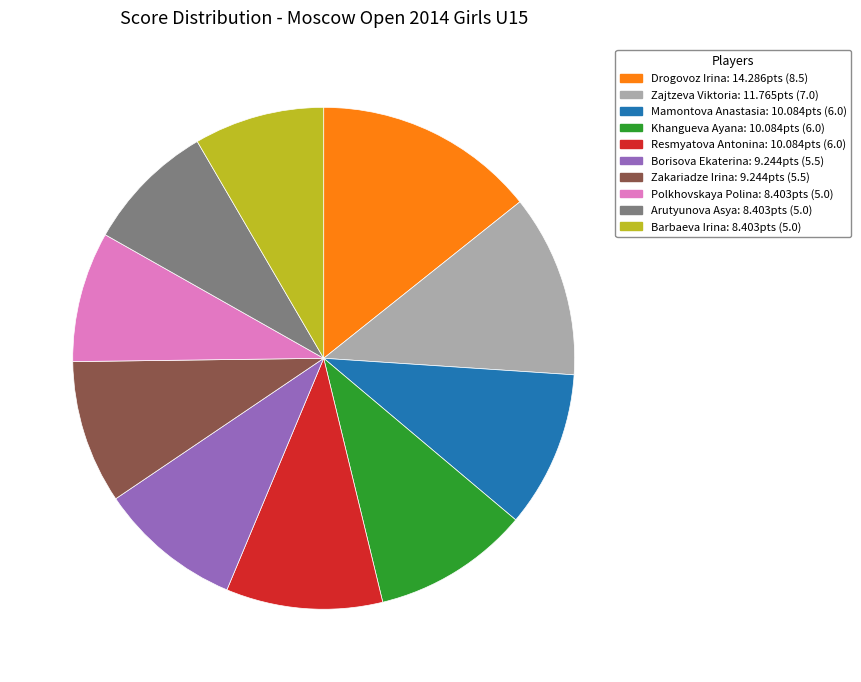

Approximately how many times larger is the value at Khangueva Ayana compared to Arutyunova Asya?

1.2